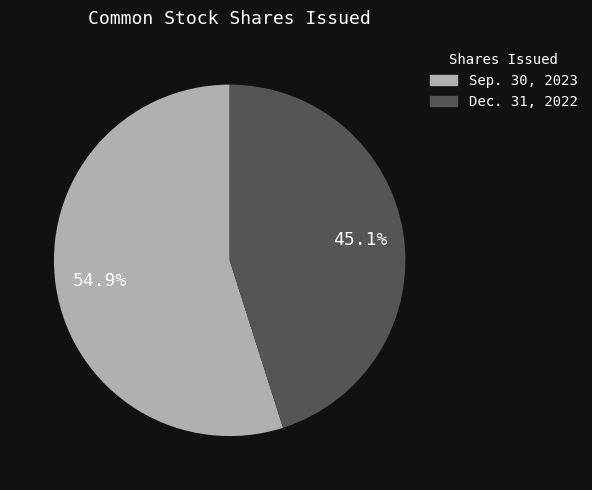

How many segments does this pie chart have?

2